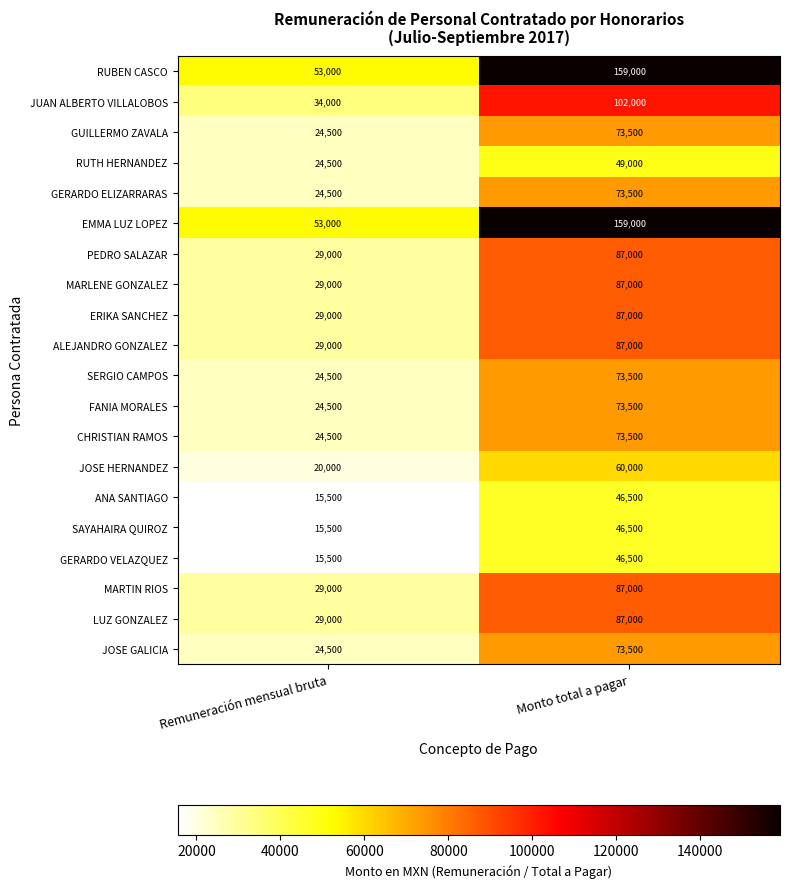

What is the smallest value displayed?

15500